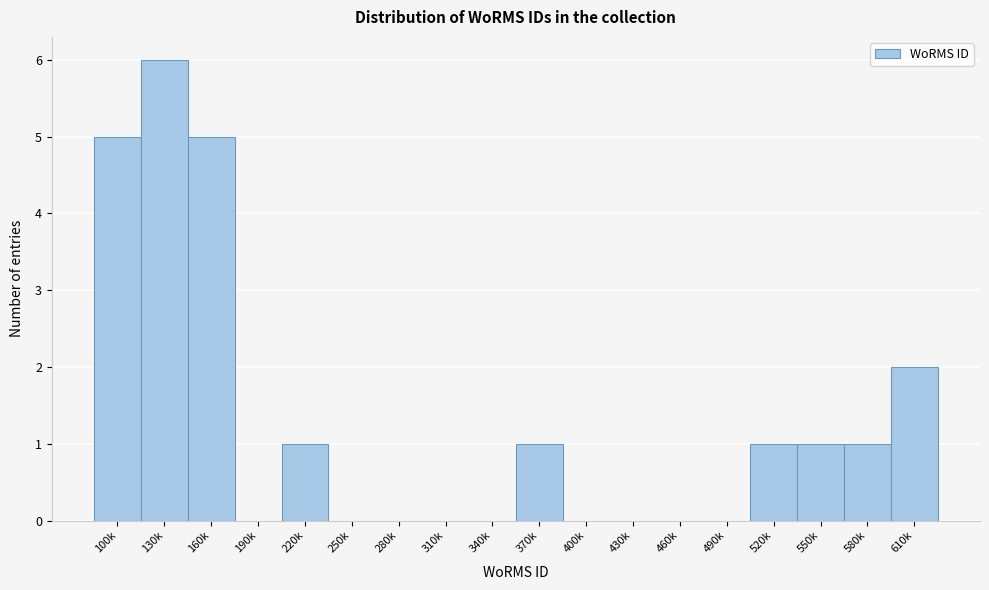

Reading left to right, list all the values displayed in this chart.

100k=5	130k=6	160k=5	190k=0	220k=1	250k=0	280k=0	310k=0	340k=0	370k=1	400k=0	430k=0	460k=0	490k=0	520k=1	550k=1	580k=1	610k=2